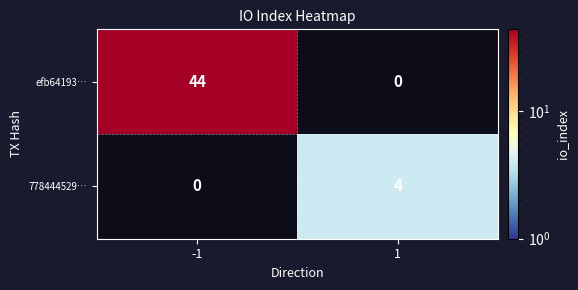

At how many categories does at least one series exceed 7?

1